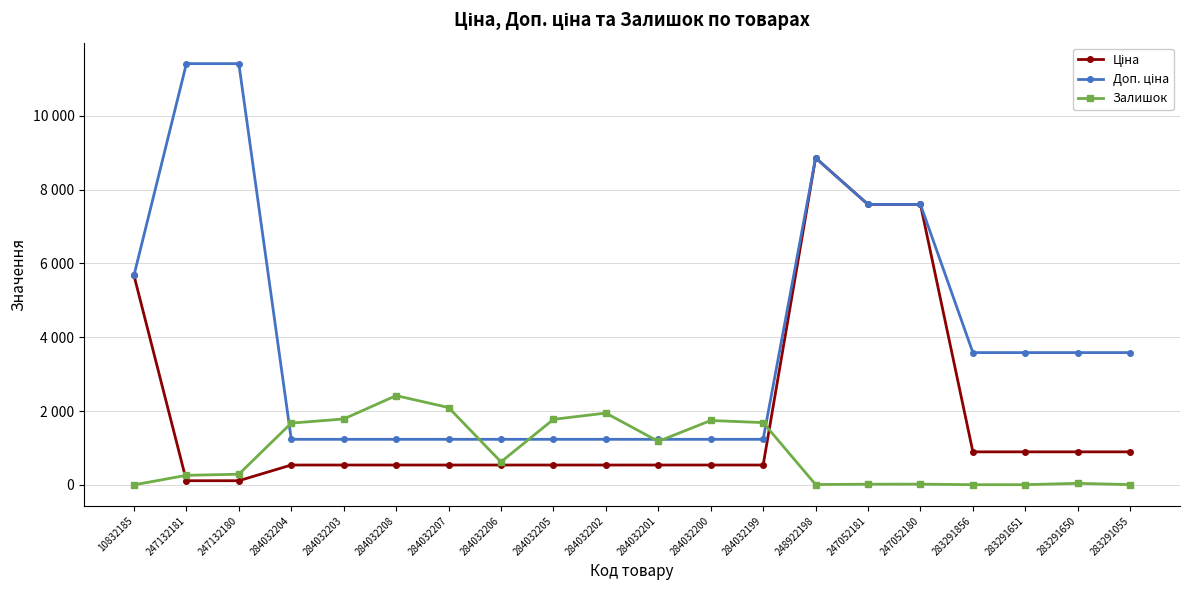

What is the total value across all series at 284032202?

3720.4